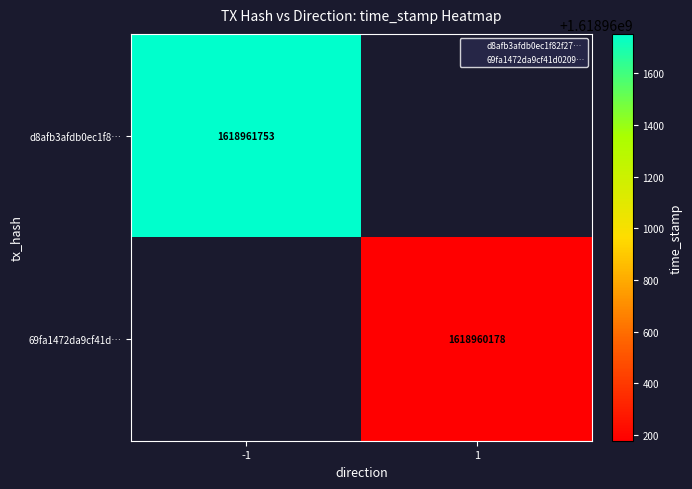

What is the maximum value for d8afb3afdb0ec1f82f27f39f9d86a9462f4cffd?

1618961753